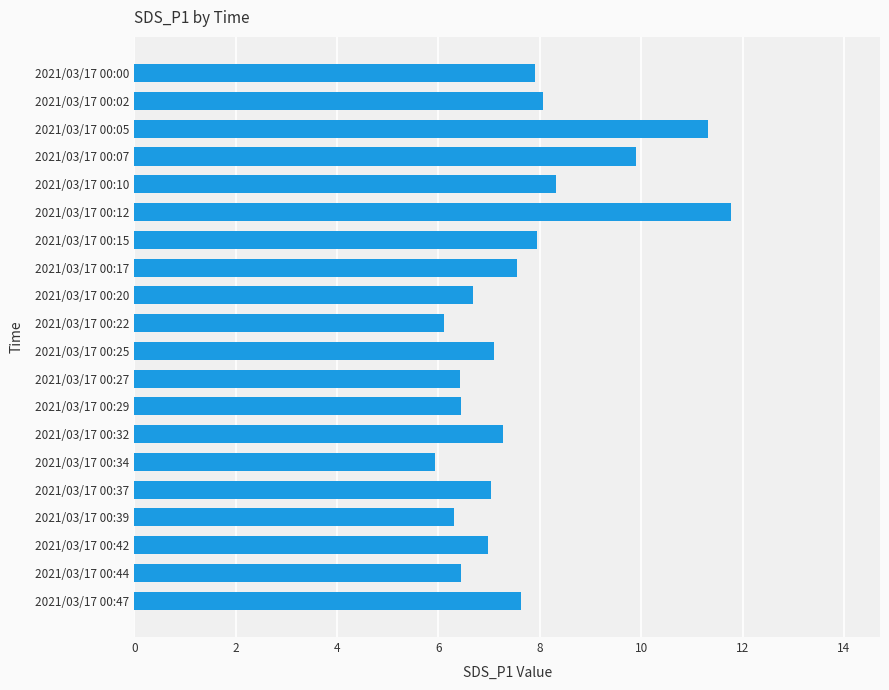

Which category has the lowest value across all series?

2021/03/17 00:34